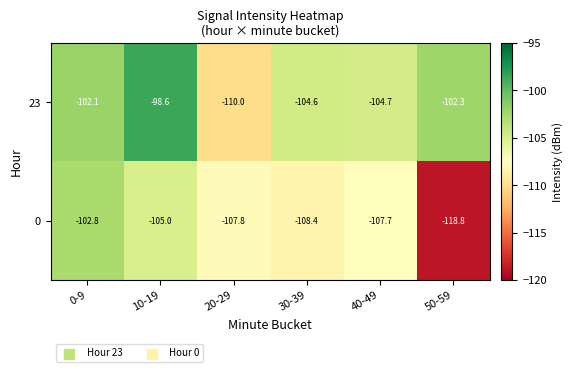

Which category has the highest value across all series?

10-19